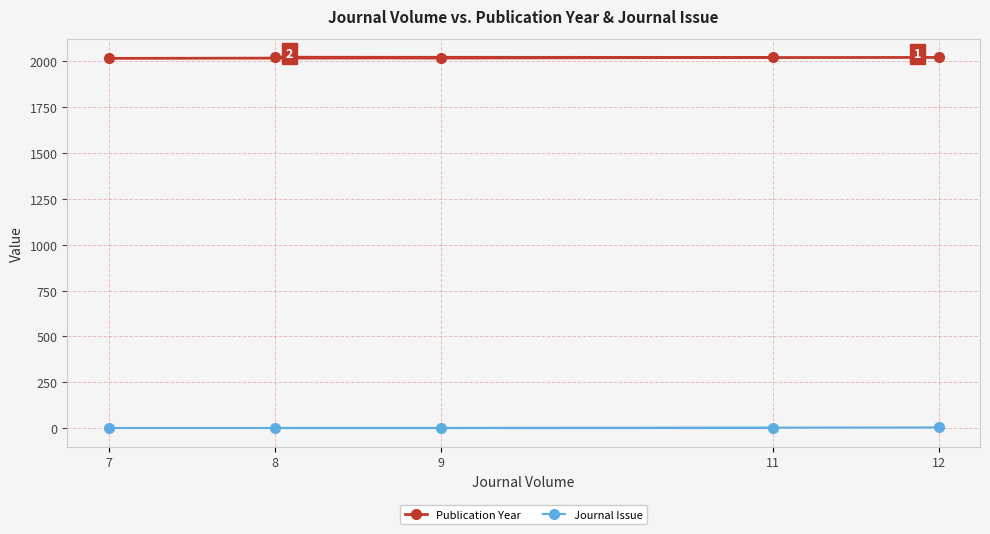

Is it true that Publication Year equals 820 at 9?

False